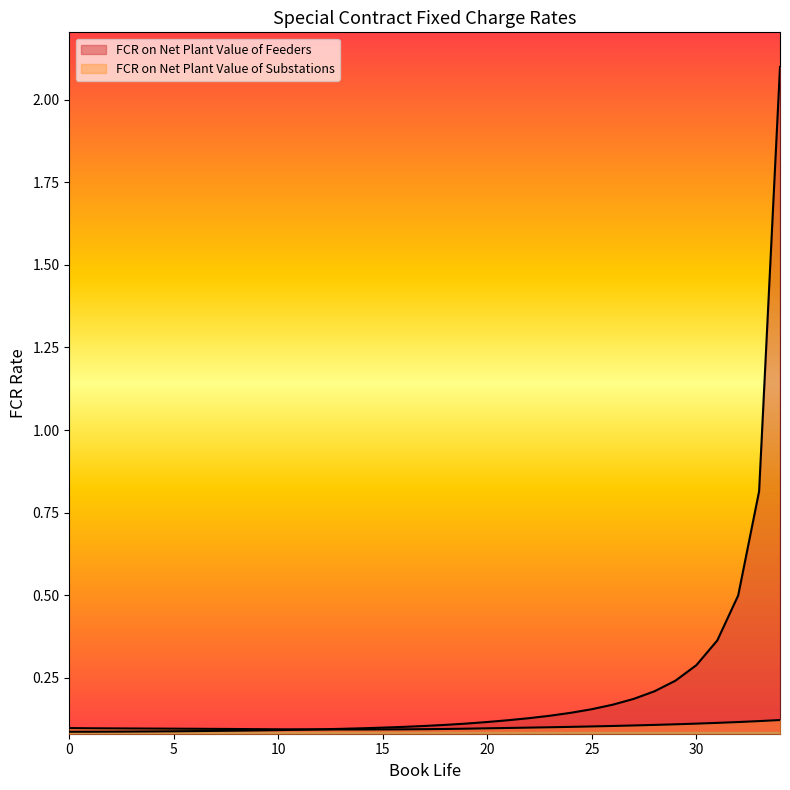

After their last crossing, which series has the higher values: FCR on Net Plant Value of Substations or FCR on Net Plant Value of Feeders?

FCR on Net Plant Value of Feeders